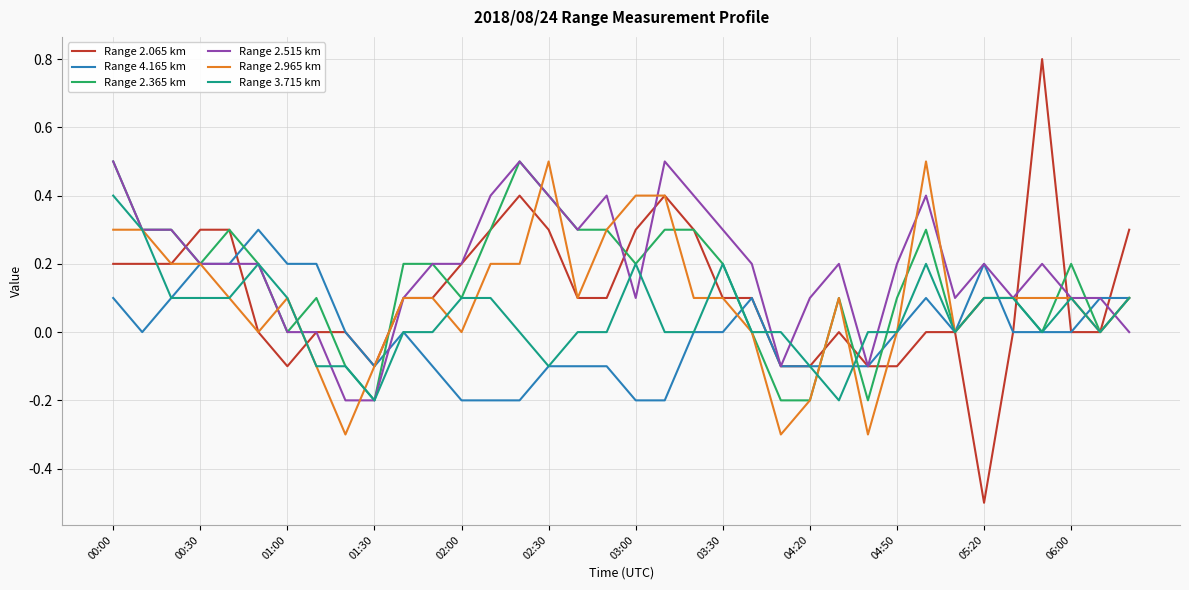

What is the maximum value shown in the chart?

0.8